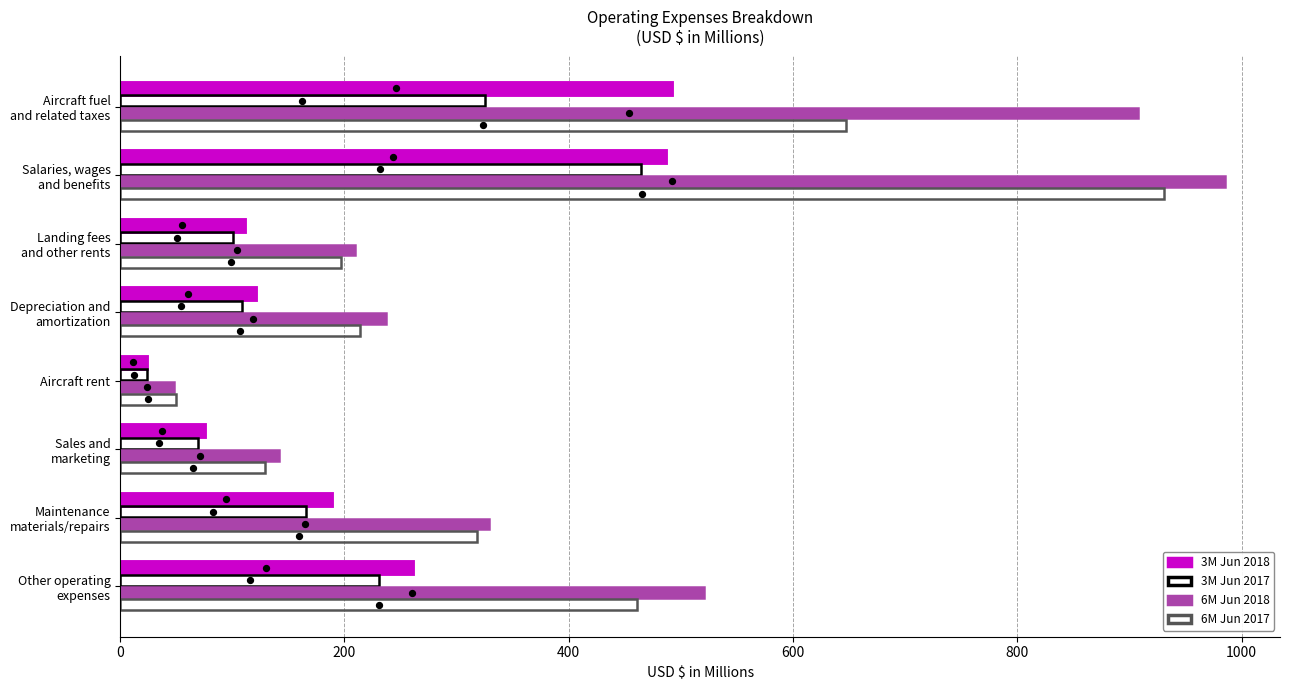

Which series reaches the minimum Y coordinate?

3M Jun 2018